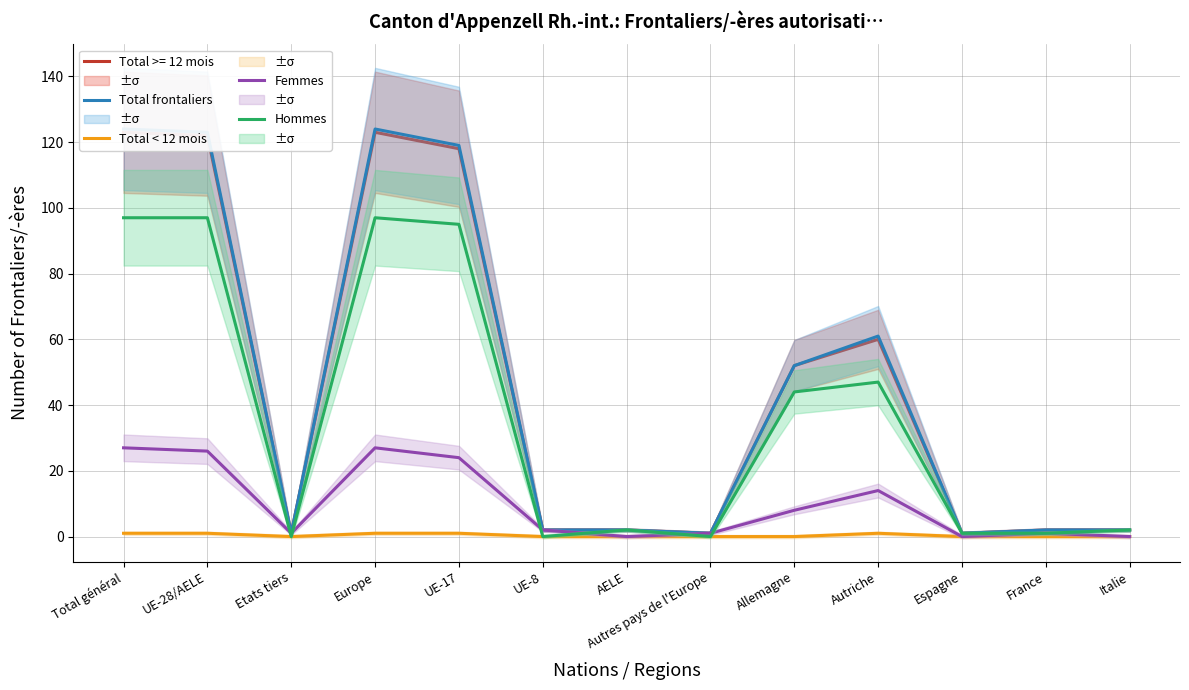

At which category is the sum across all series the highest?

Total général